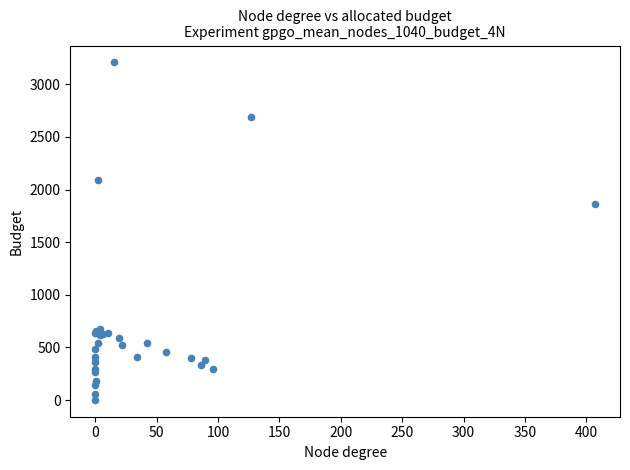

What Y value in the scatter plot is closest to 1605?

1860